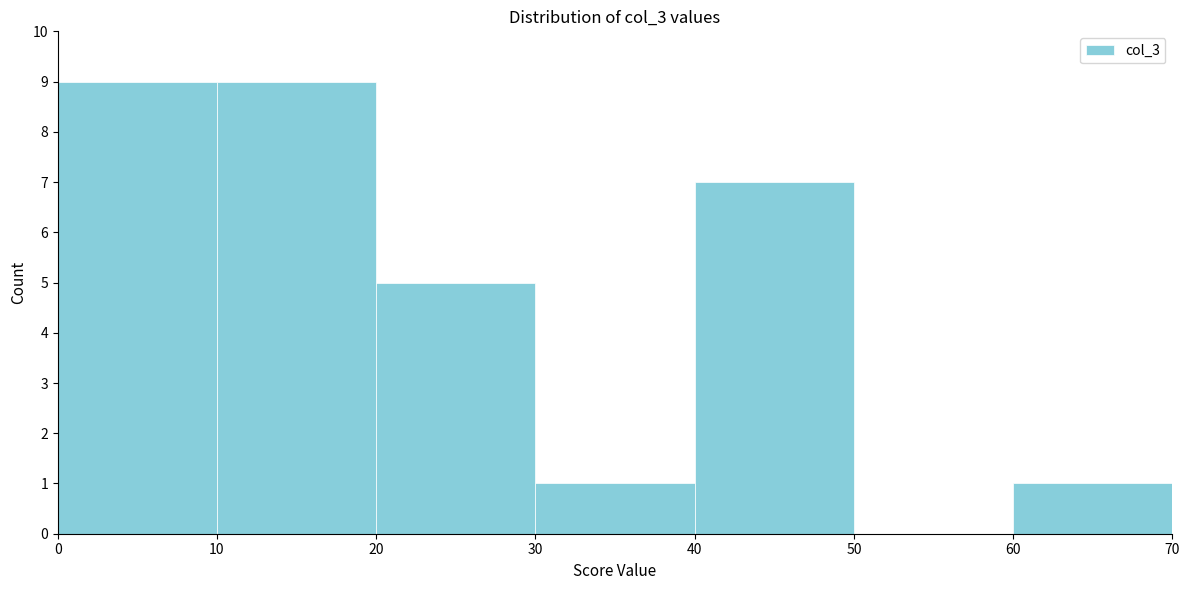

What is the height of the bar covering 40 to 50 on the x-axis? The values are not printed on the chart, so give them approximately, as read against the axis.

7